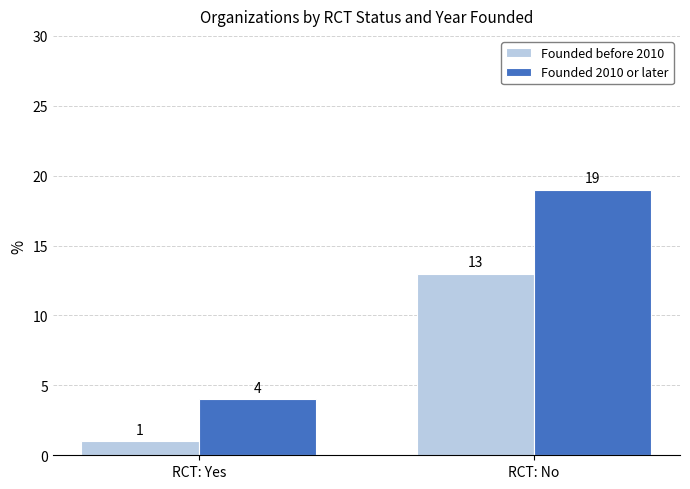

How many bars are there in total?

4